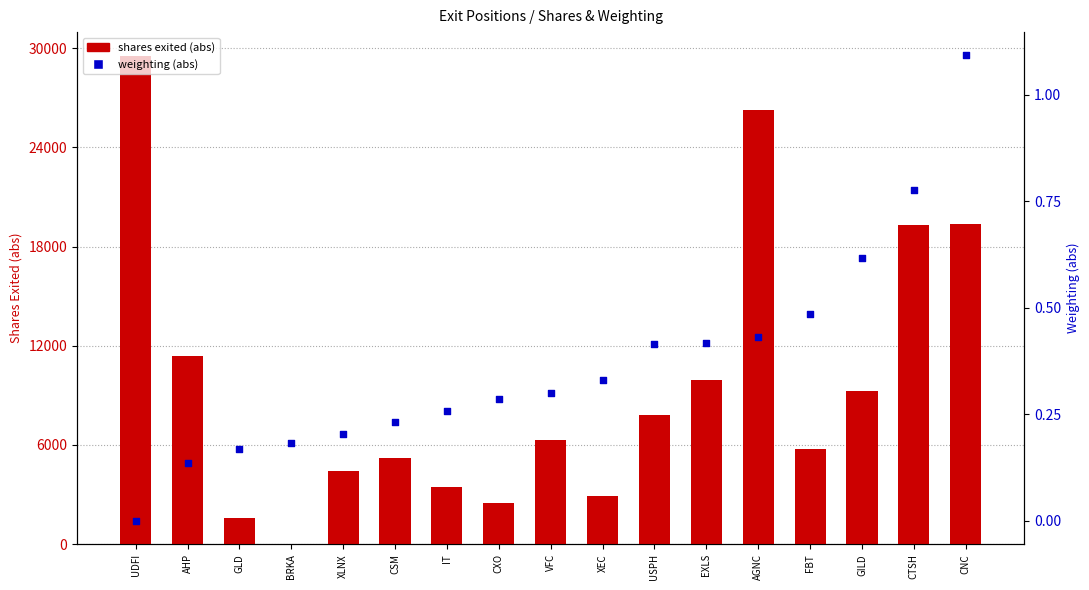

What is the total value across all series at AHP?

11375.1